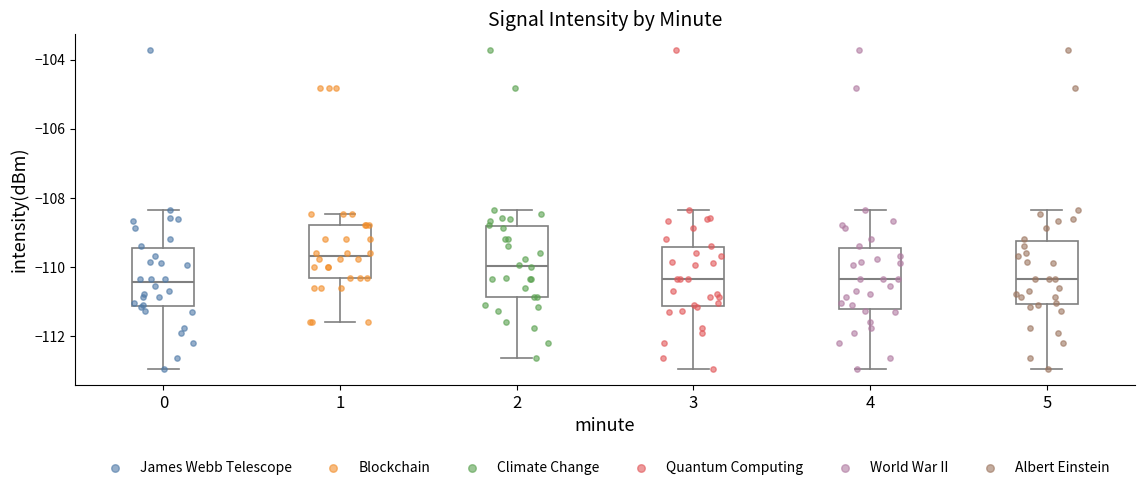

Reading left to right, read every box against the y-axis: the position of its median line, the range the box covers, and the ends of its whiskers. The values are not printed on the chart, so give them approximately, as read against the axis.

0: median -110.4, box -111.2 to -109.4, whiskers -113.0 to -108.4
1: median -109.6, box -110.4 to -108.8, whiskers -111.6 to -108.4
2: median -110.0, box -110.8 to -108.8, whiskers -112.6 to -108.4
3: median -110.4, box -111.2 to -109.4, whiskers -113.0 to -108.4
4: median -110.4, box -111.2 to -109.4, whiskers -113.0 to -108.4
5: median -110.4, box -111.0 to -109.2, whiskers -113.0 to -108.4